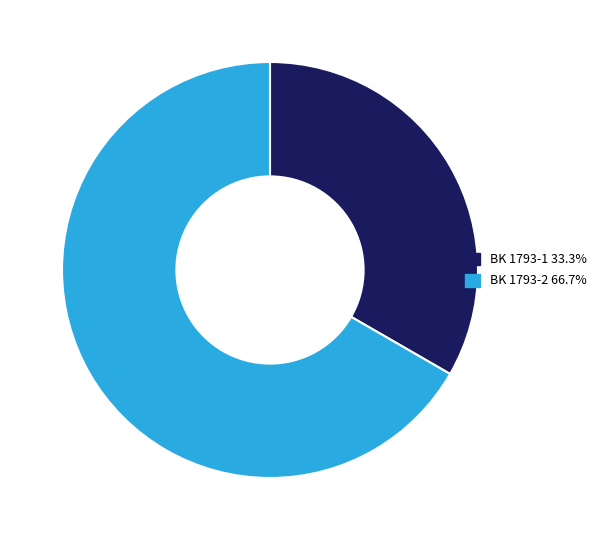

Between BK 1793-2 and BK 1793-1, which is larger?

BK 1793-2